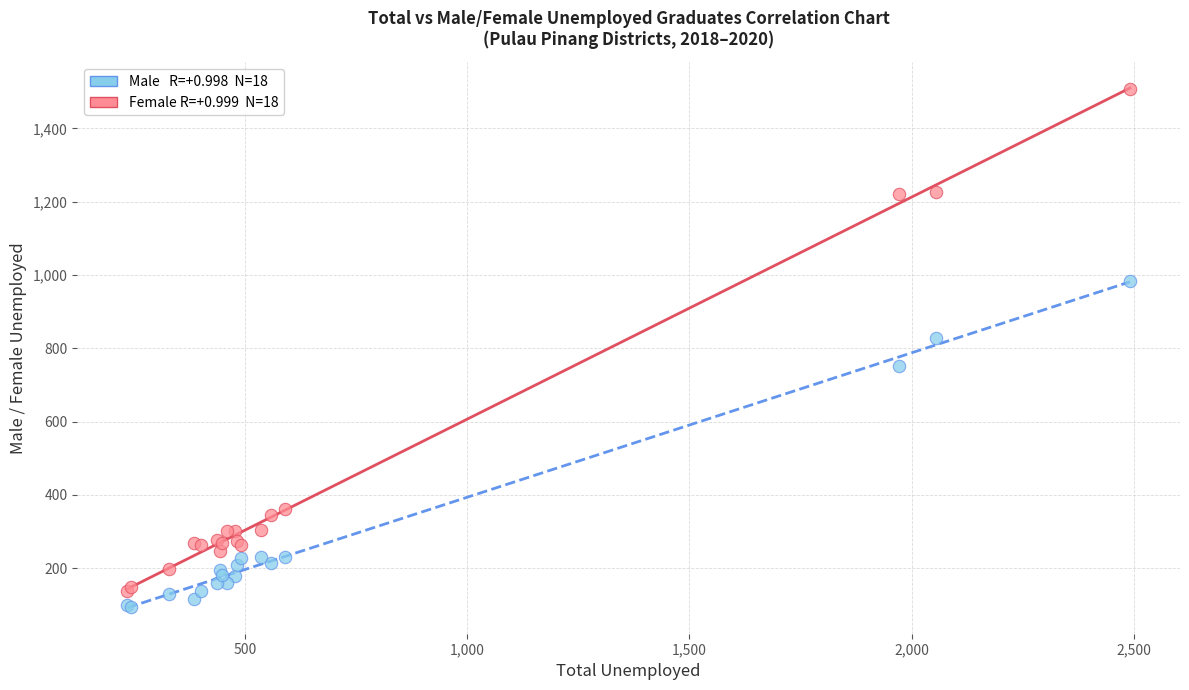

Across all series, what Y value is closest to 801?

828